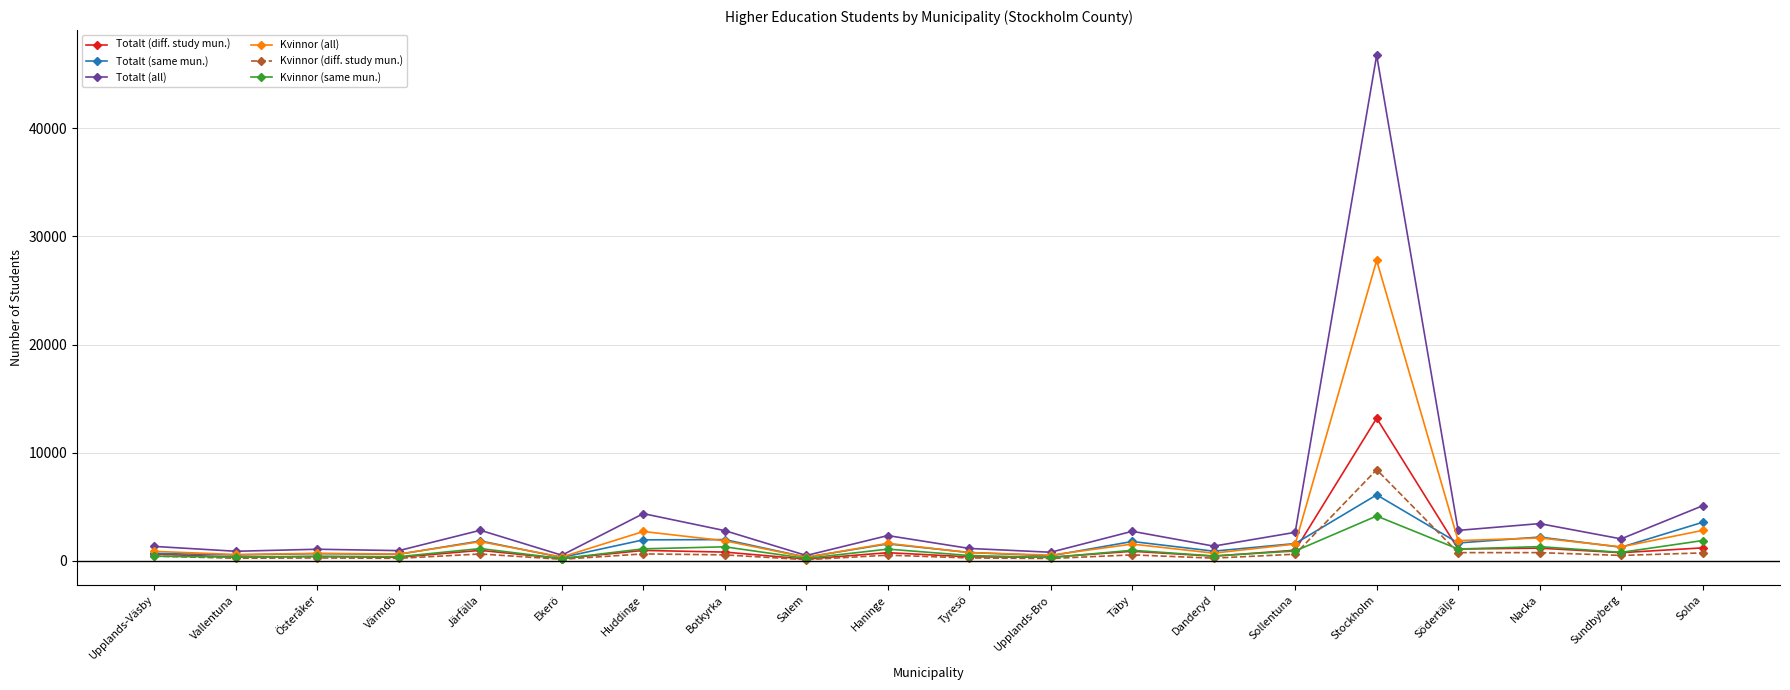

What position from the right is Sollentuna?

6